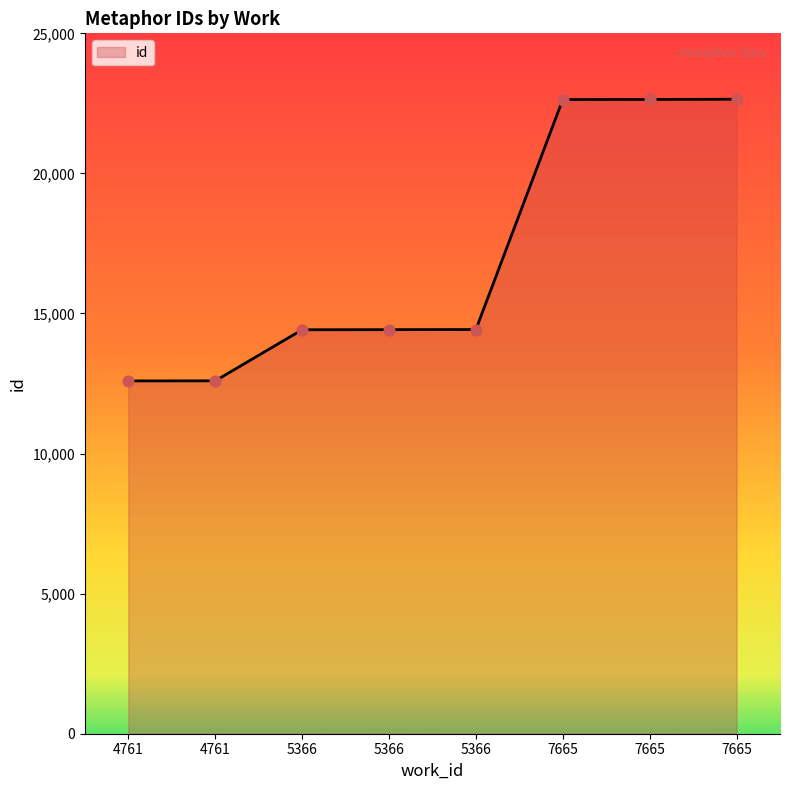

Between 7665 and 7665, which is larger?

7665